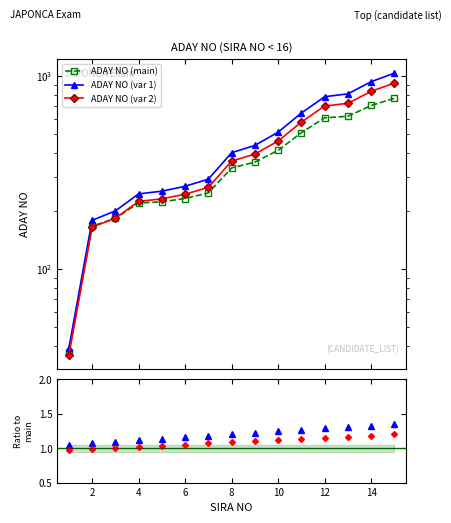

True or false: var 1 / main and ADAY NO (main) intersect in this chart.

False